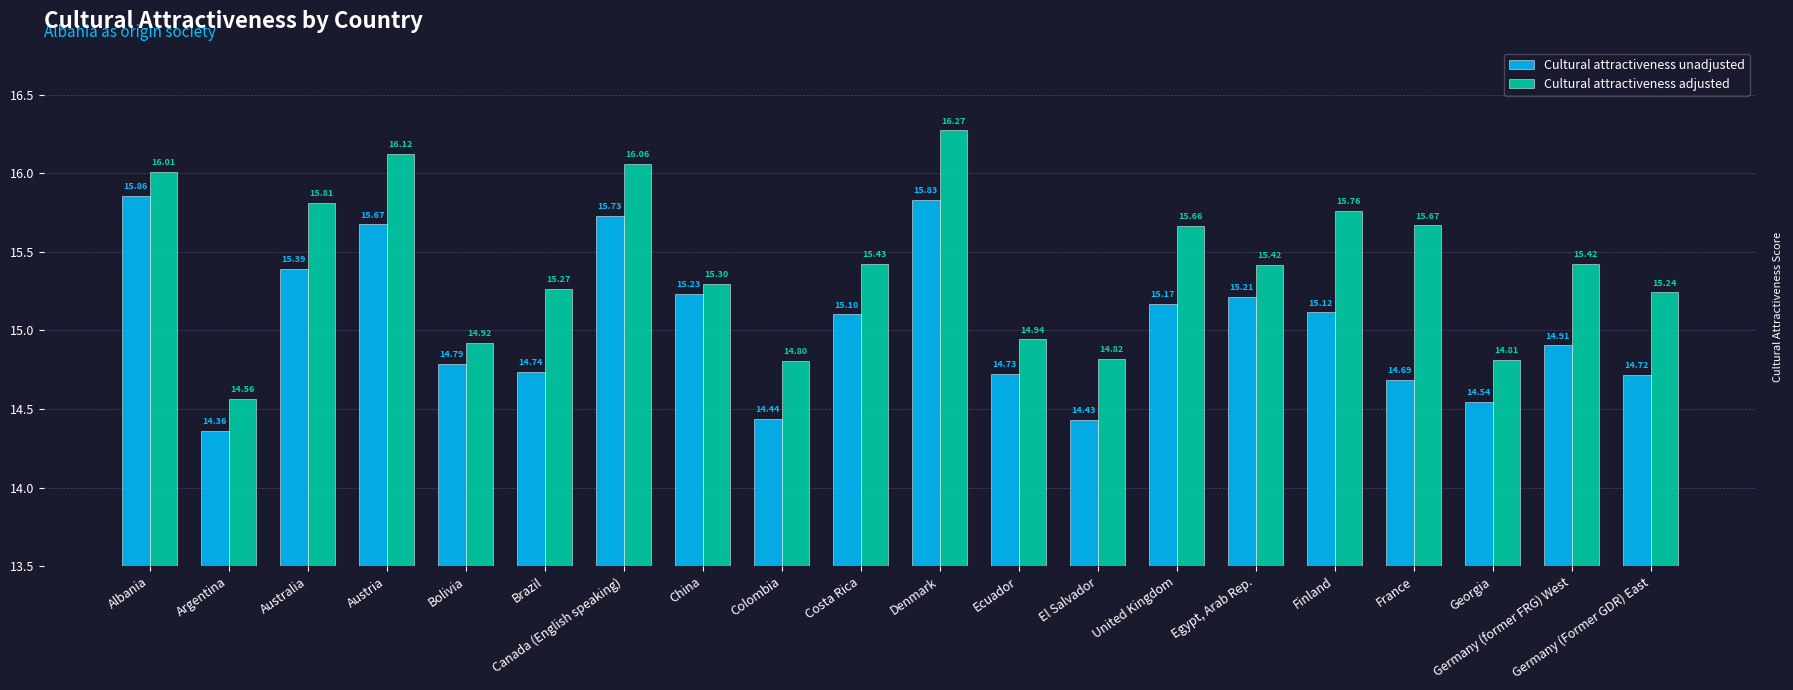

What position from the right is Germany (former FRG) West?

2